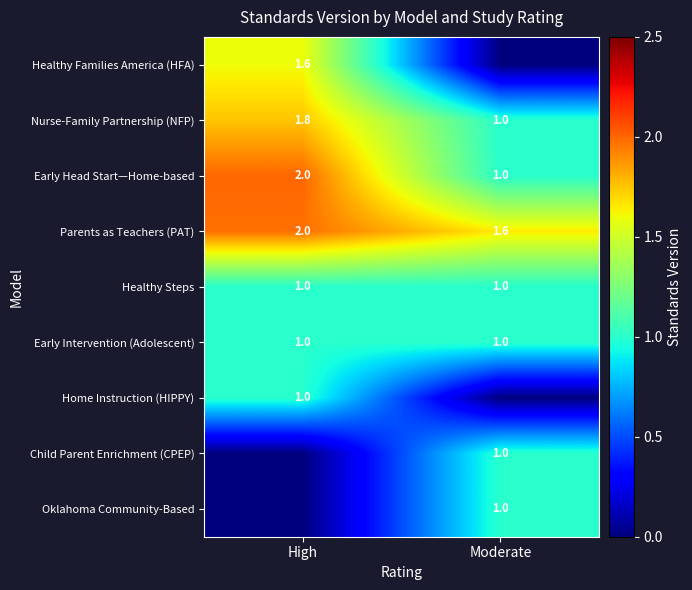

How many values in the Parents as Teachers (PAT) series are below 2?

1